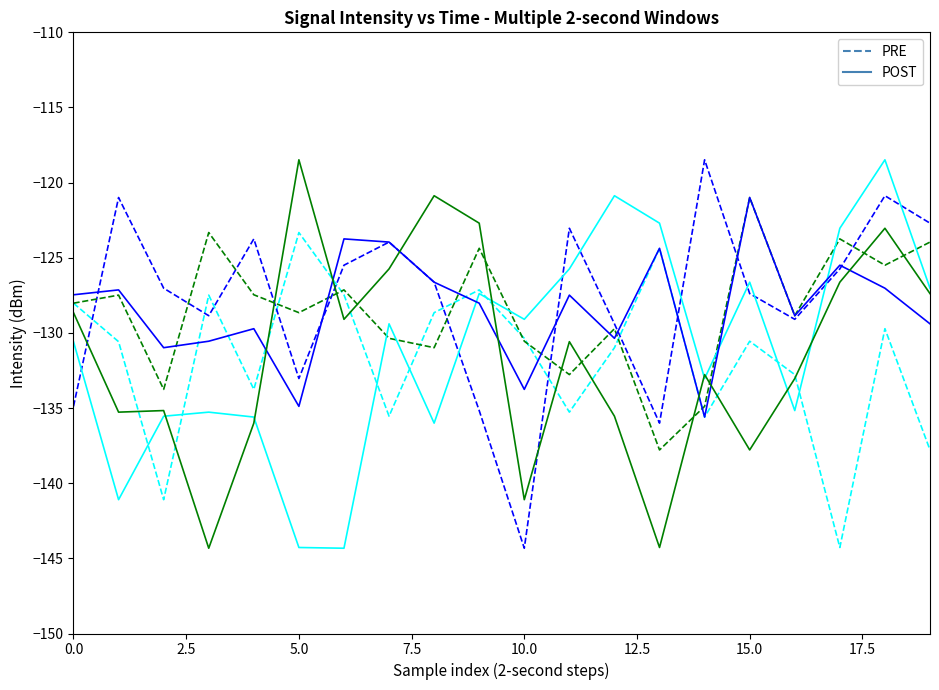

What is the maximum value shown in the chart?

-118.5